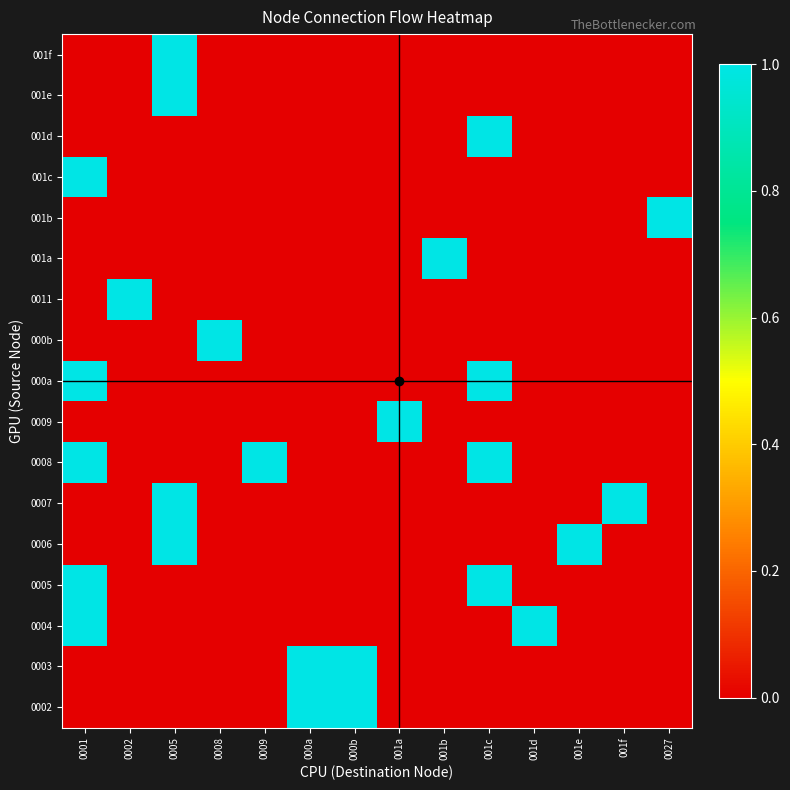

Which category has the highest value across all series?

000a